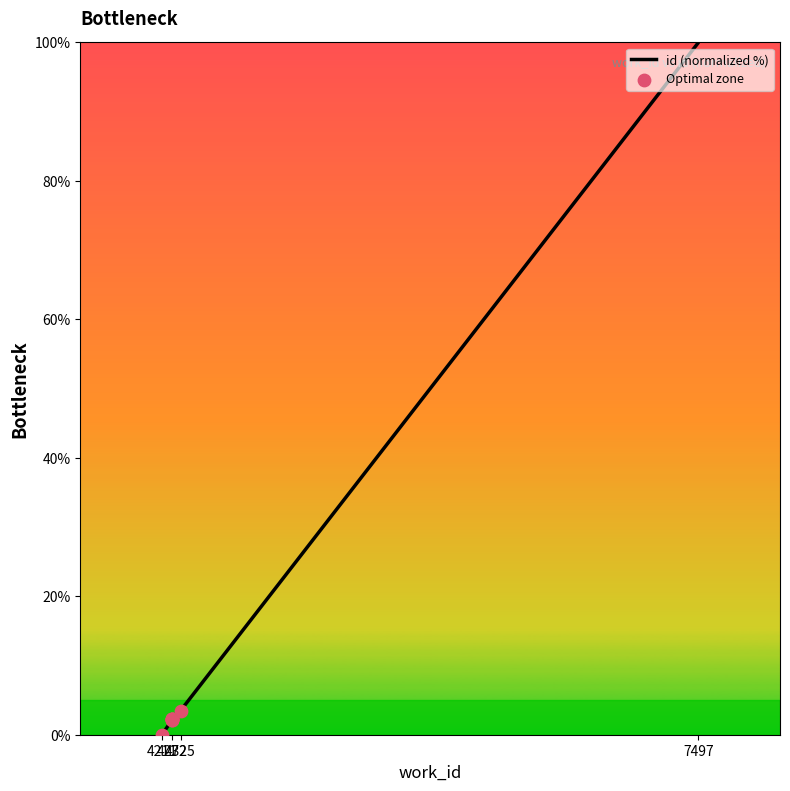

Between 4272 and 7497, which is larger?

7497